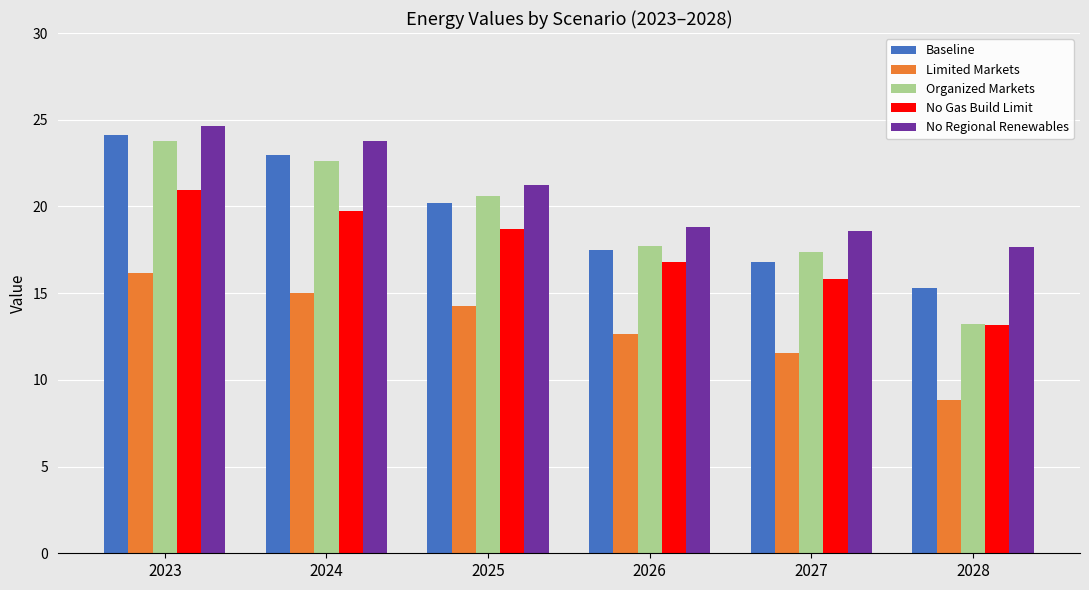

Between 2024 and 2028, which series saw the biggest shift?

Organized Markets